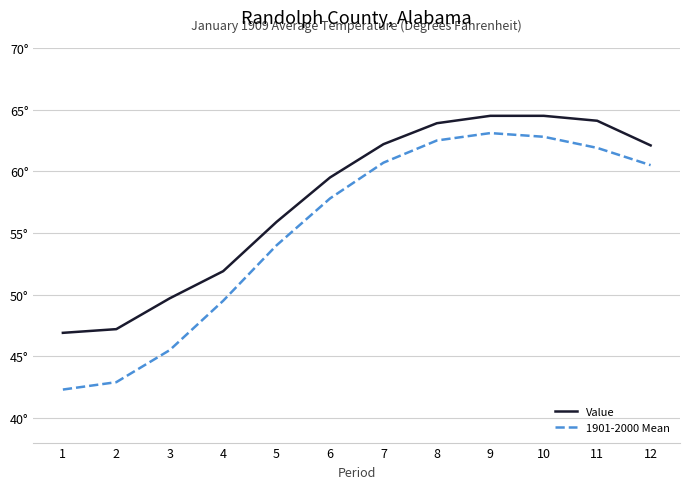

At how many categories does at least one series exceed 57?

7